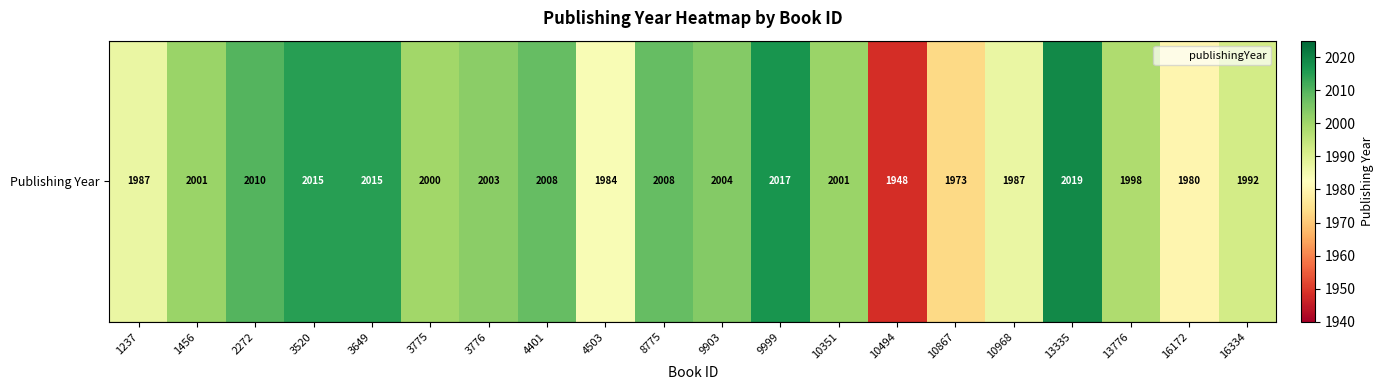

What is the average value?

1998